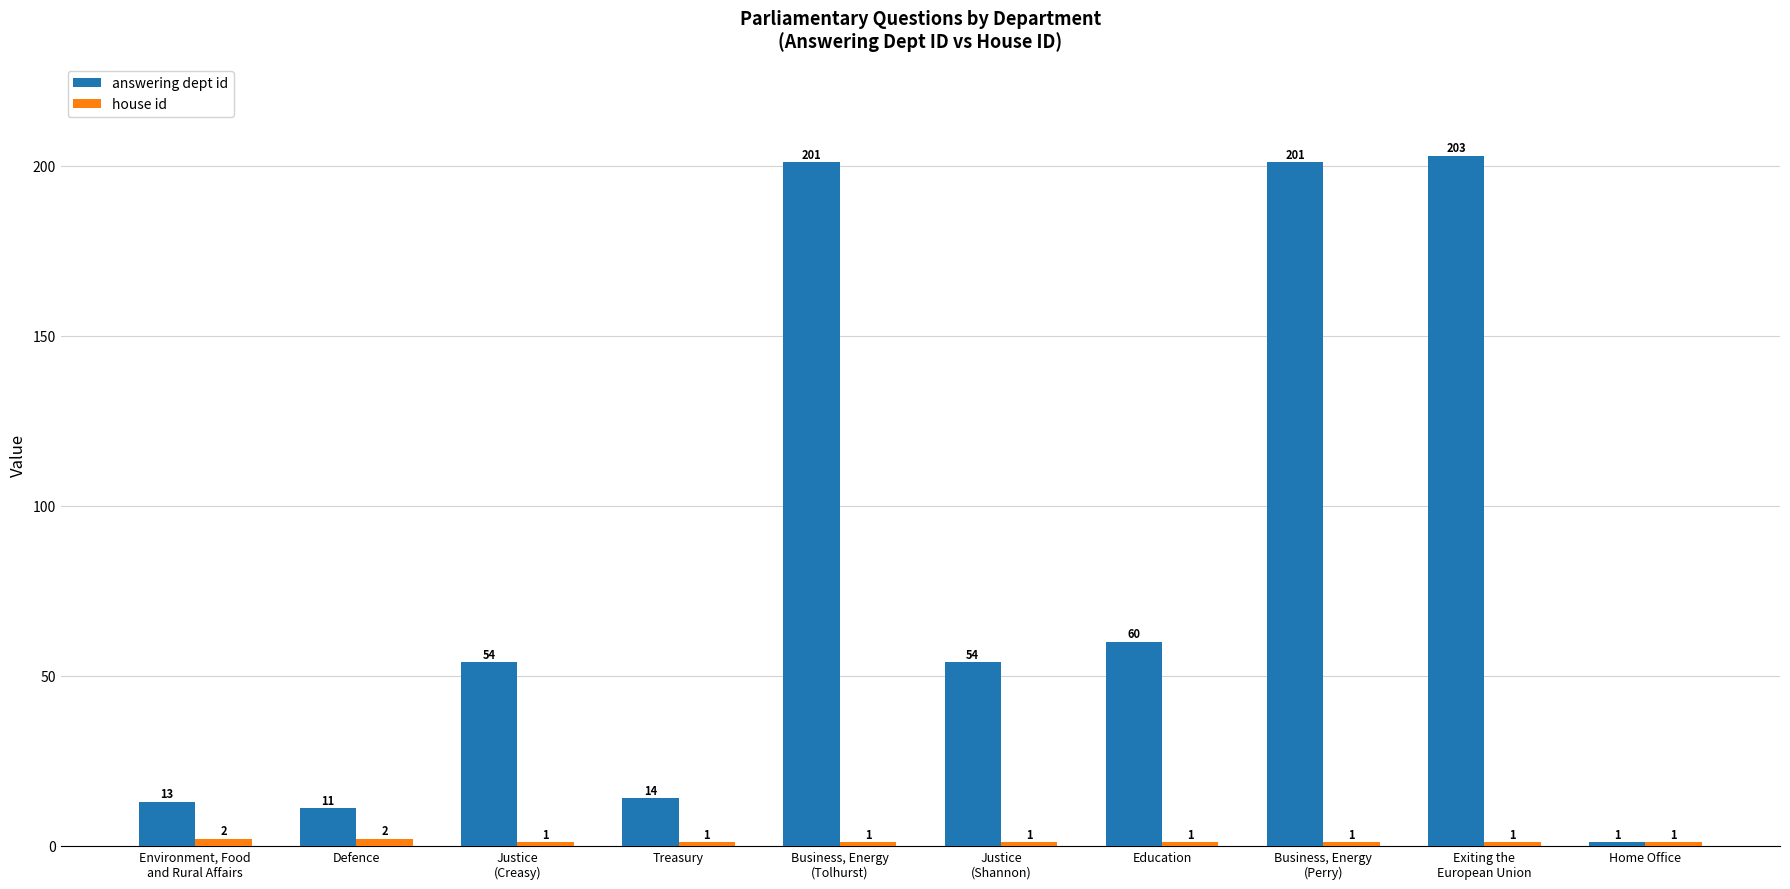

Is it true that answering dept id equals 325 at Exiting the
European Union?

False